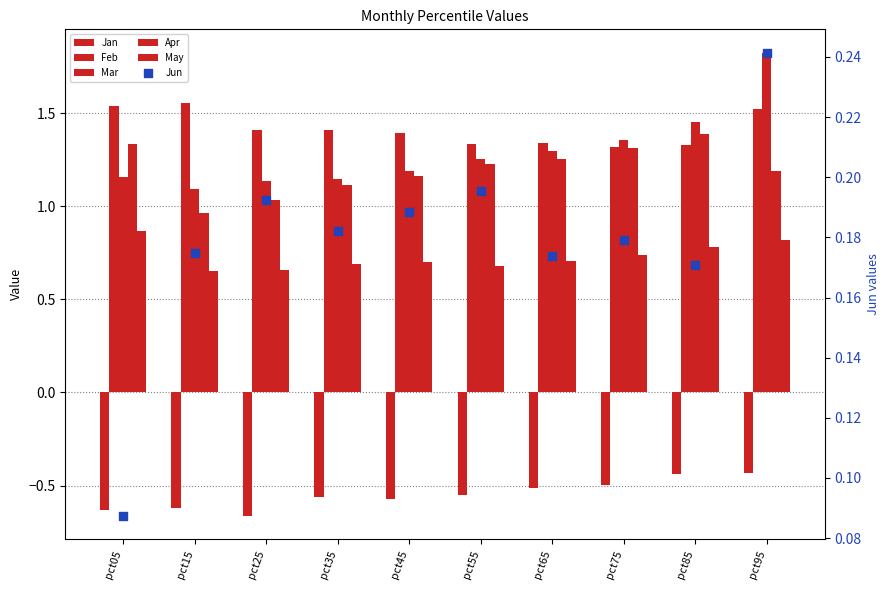

Which series has the largest total across all categories?

Feb